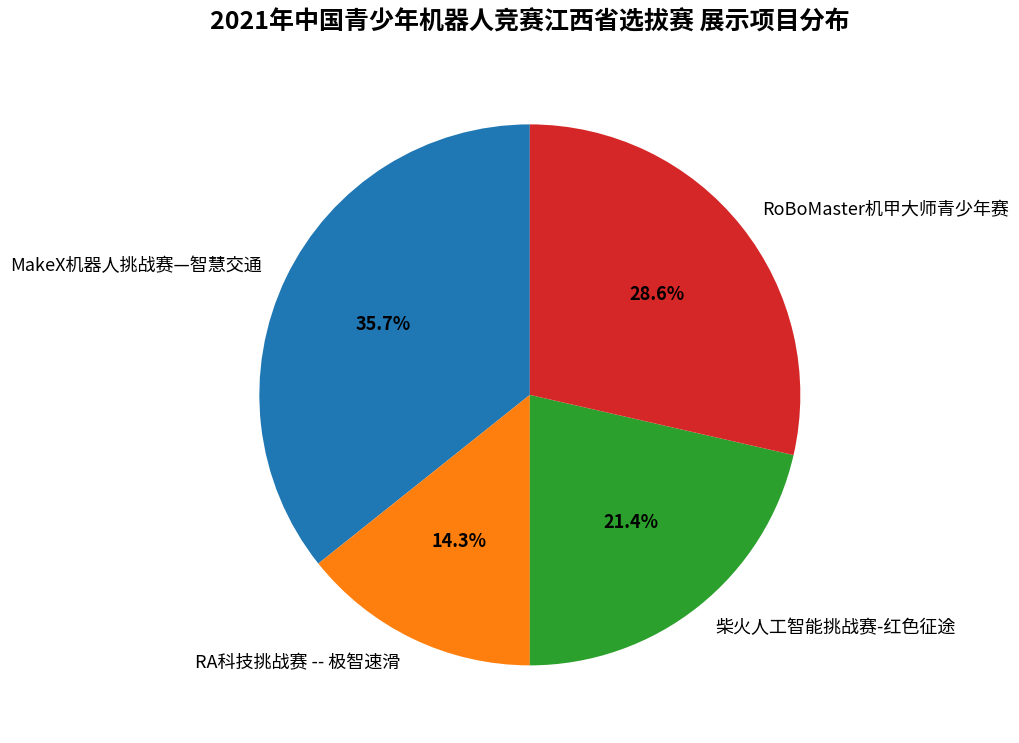

Between MakeX机器人挑战赛—智慧交通 and RA科技挑战赛 -- 极智速滑, which is larger?

MakeX机器人挑战赛—智慧交通